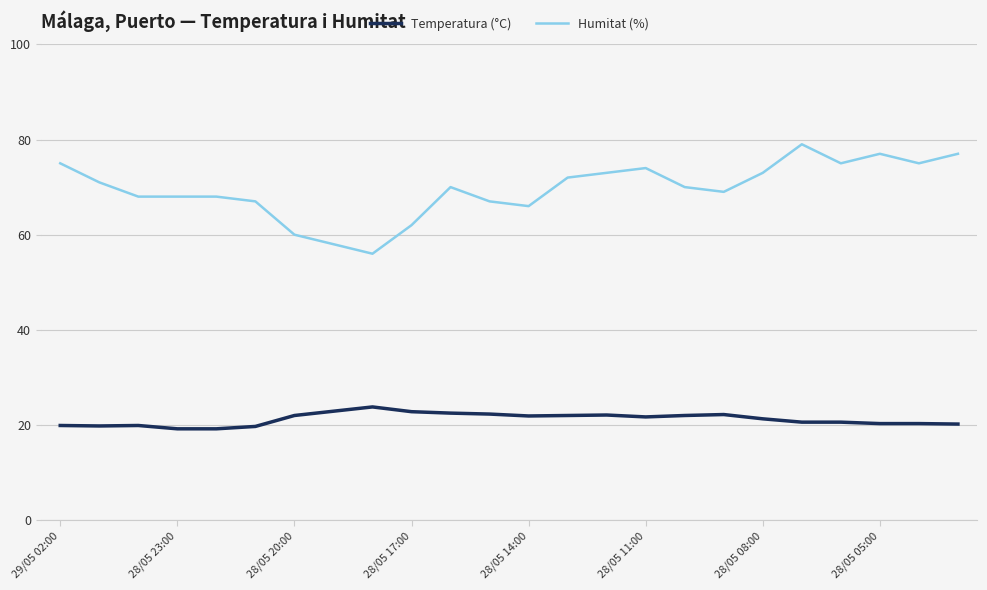

True or false: Humitat (%) and Temperatura (°C) cross at least once.

False